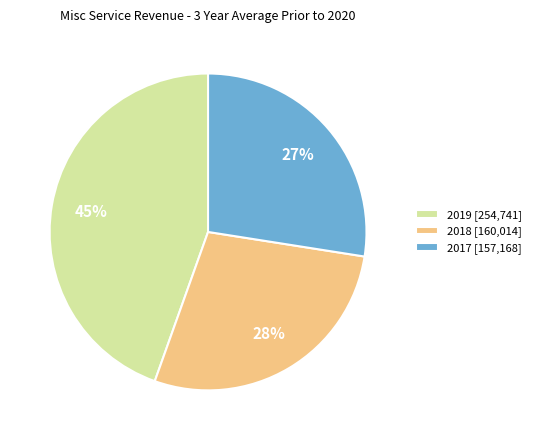

Count the number of slices in the pie.

3